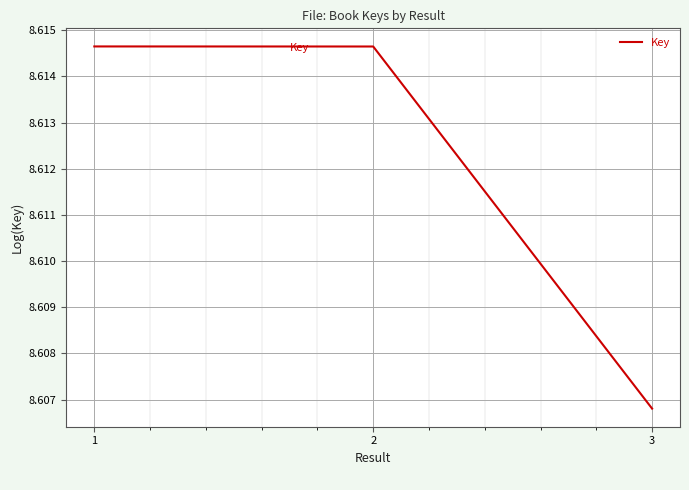

Is it true that the value at 3 is 3.8?

False